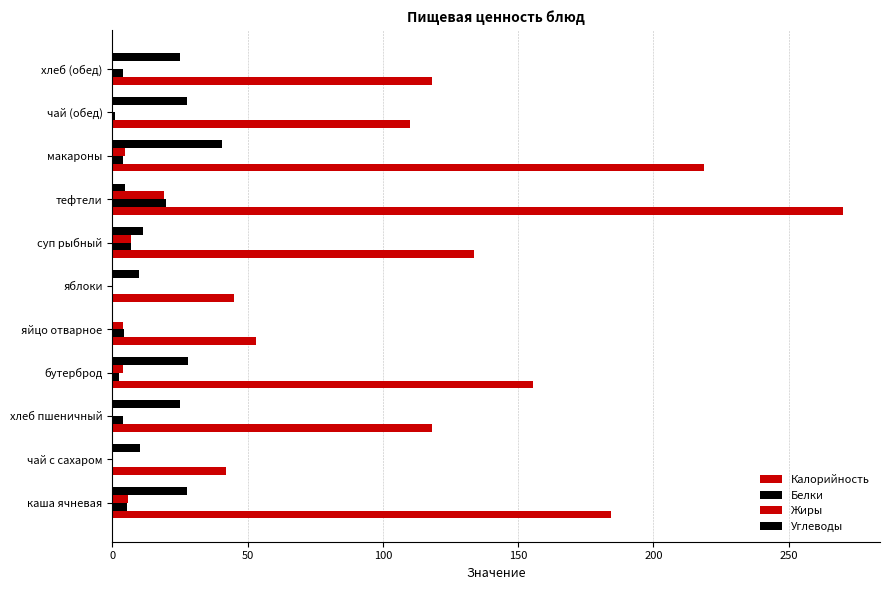

Count the number of categories in the chart.

11